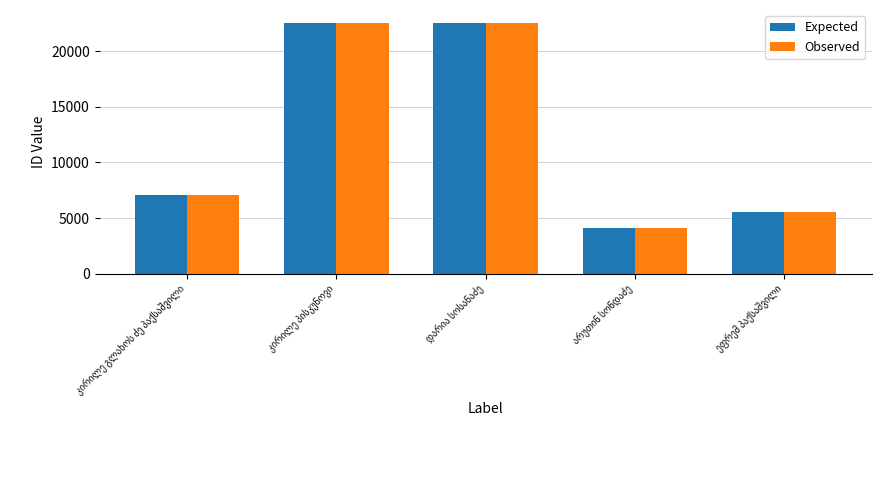

What is the minimum value for Observed?

4112